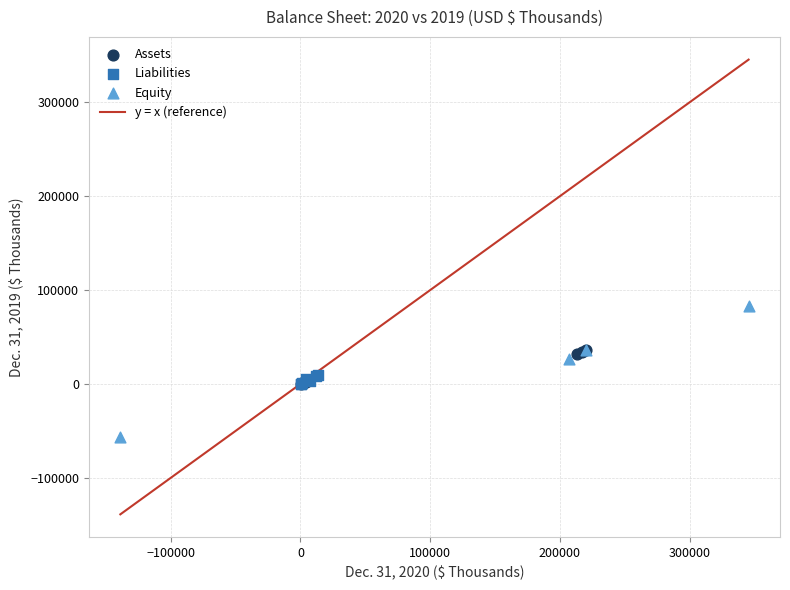

Which series has the largest Y range (max minus min)?

Equity